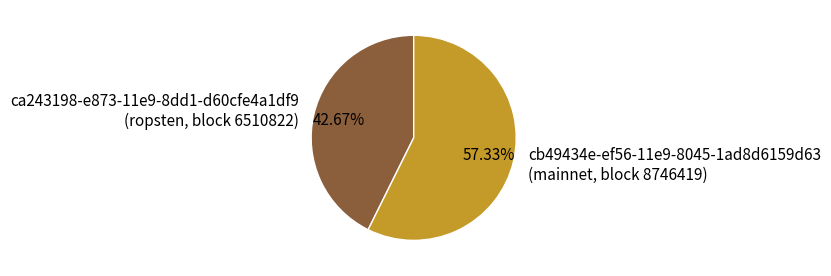

Rank the categories by value from lowest to highest.

ca243198-e873-11e9-8dd1-d60cfe4a1df9 (ropsten, block 6510822), cb49434e-ef56-11e9-8045-1ad8d6159d63 (mainnet, block 8746419)